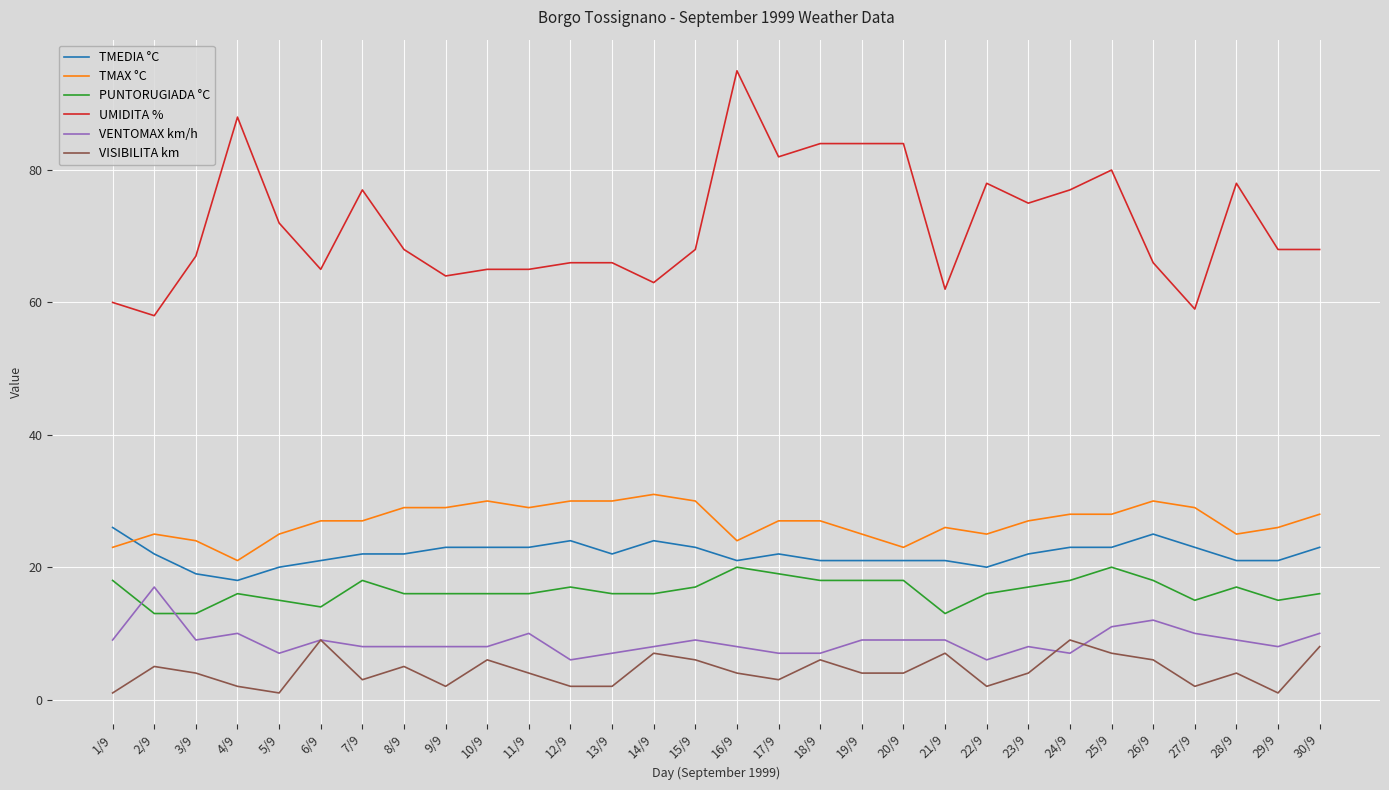

List the series in order of their peak value, lowest first.

VISIBILITA km, VENTOMAX km/h, PUNTORUGIADA °C, TMEDIA °C, TMAX °C, UMIDITA %